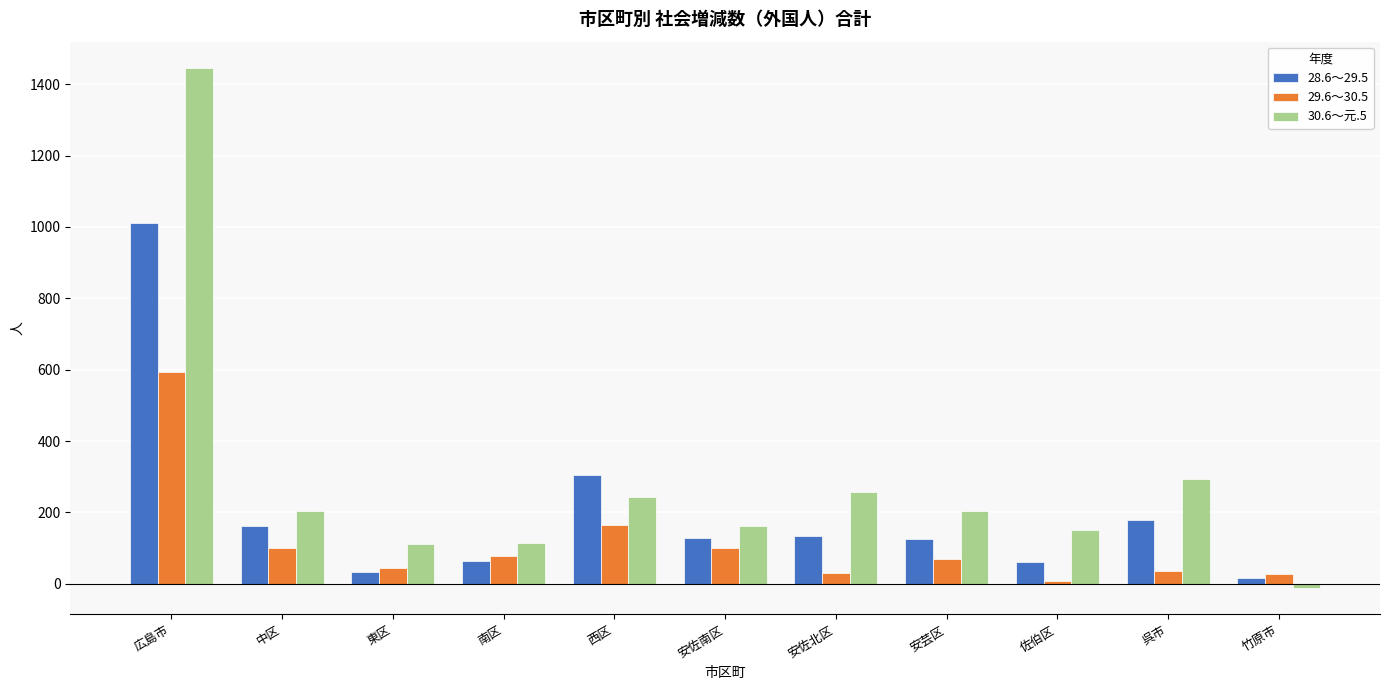

Which category has the highest value across all series?

広島市